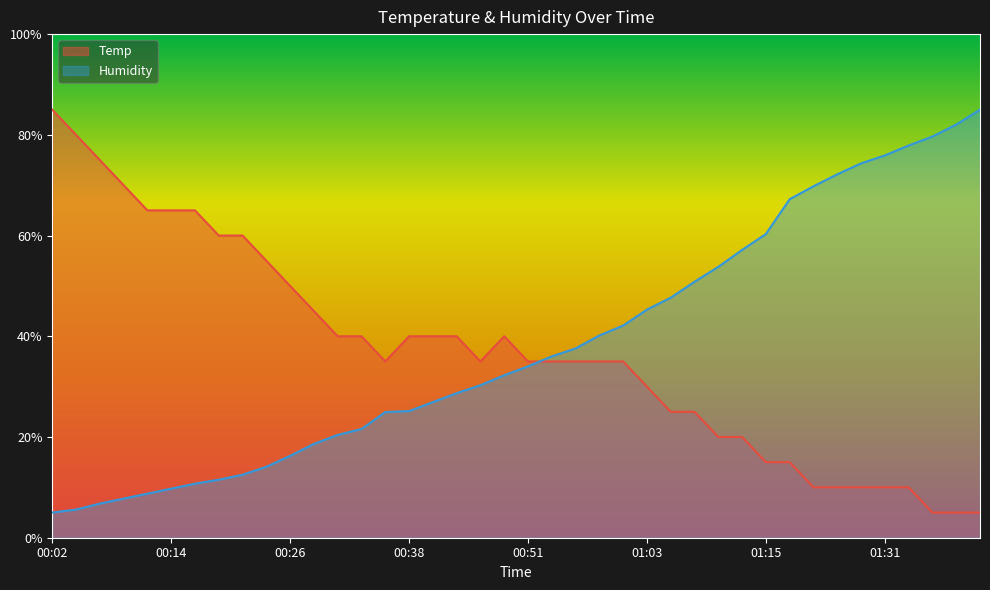

What position from the right is 01:06?

14